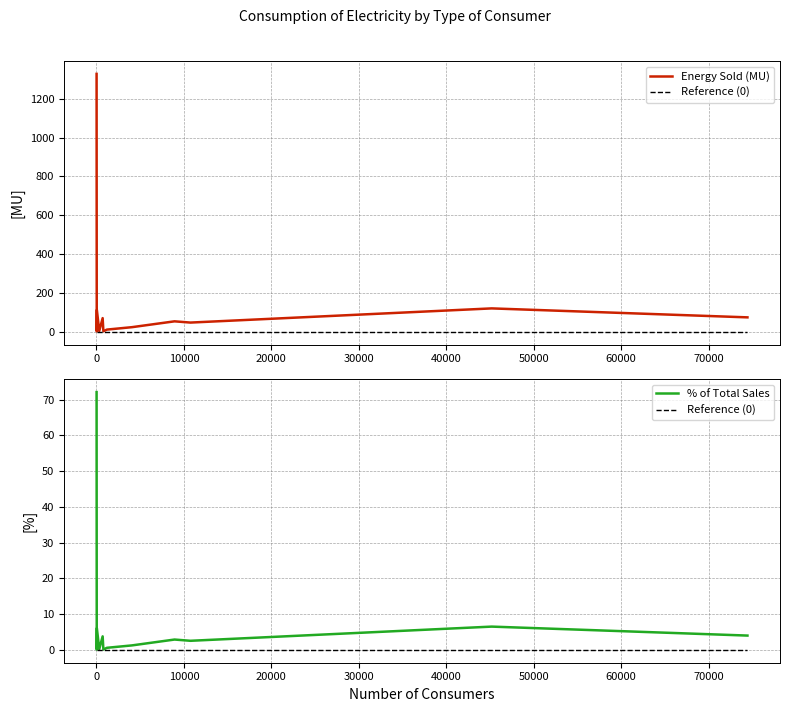

Does the chart display data point markers on the line(s)?

No